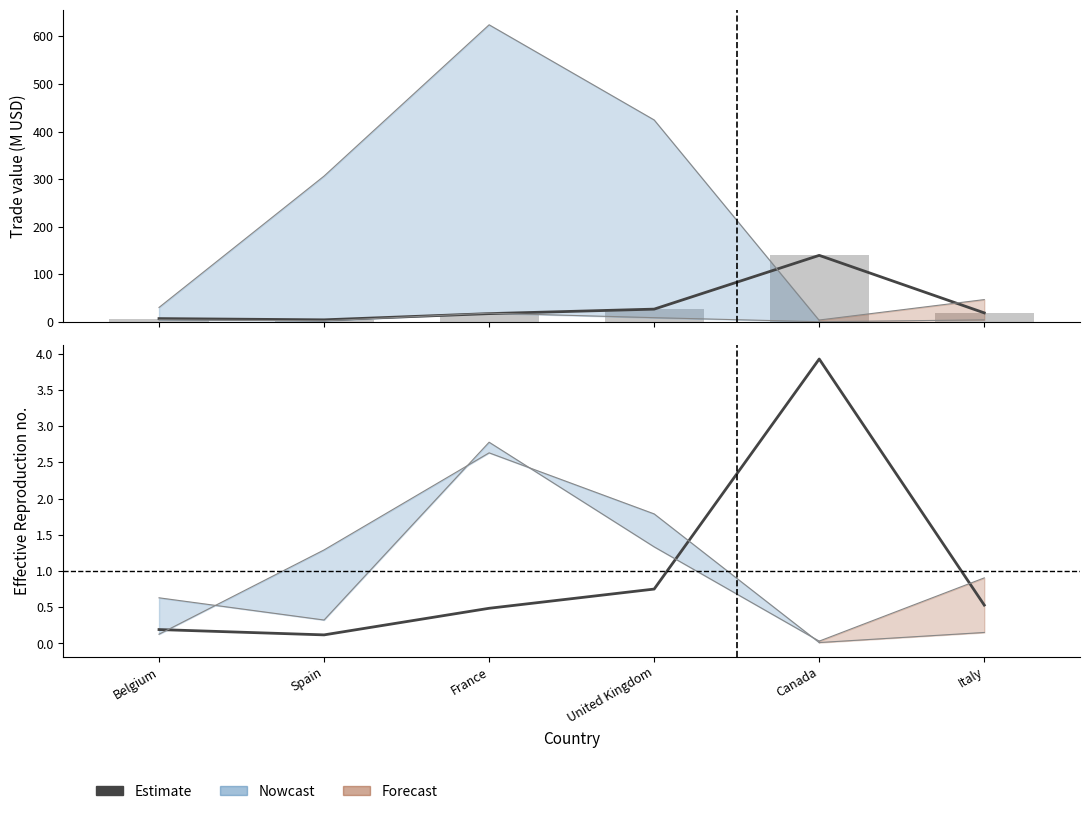

At how many categories does at least one series exceed 76?

1